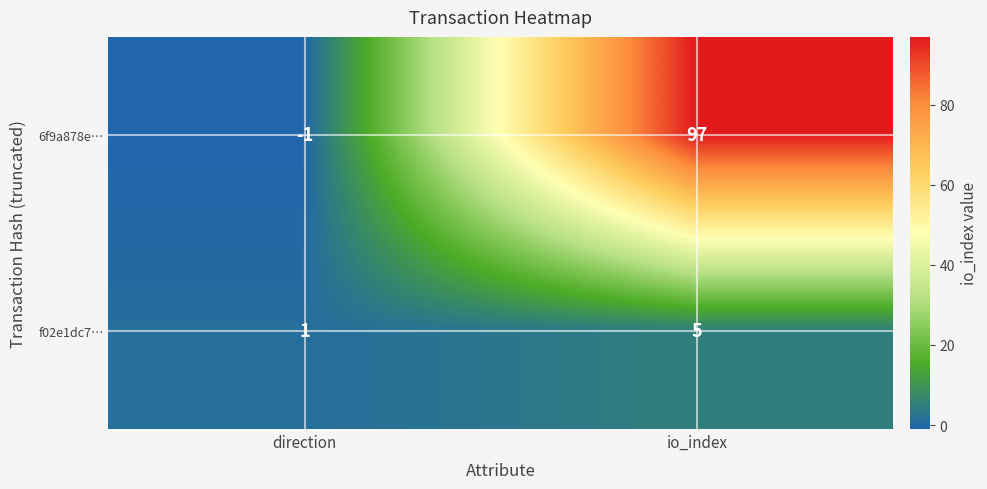

What is the difference between the maximum and minimum values in the f02e1dc7… series?

4